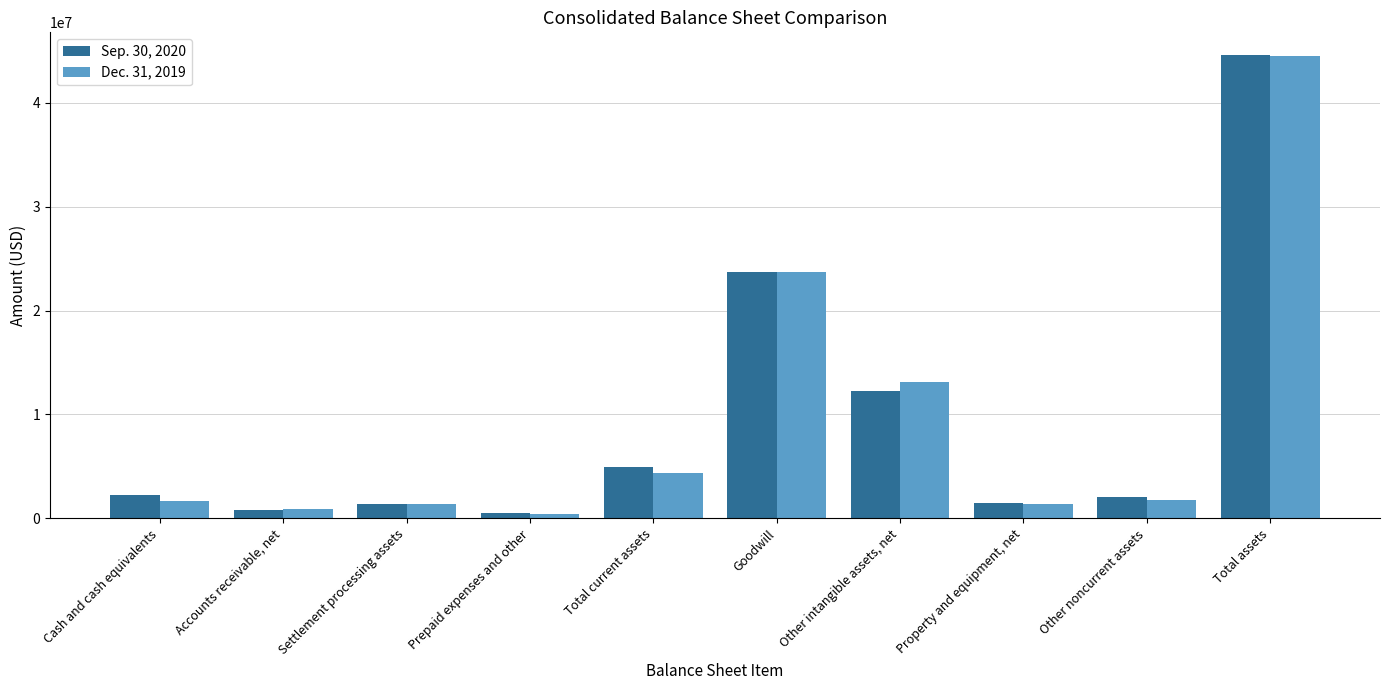

The value of Sep. 30, 2020 at Goodwill is 40976412. True or false?

False